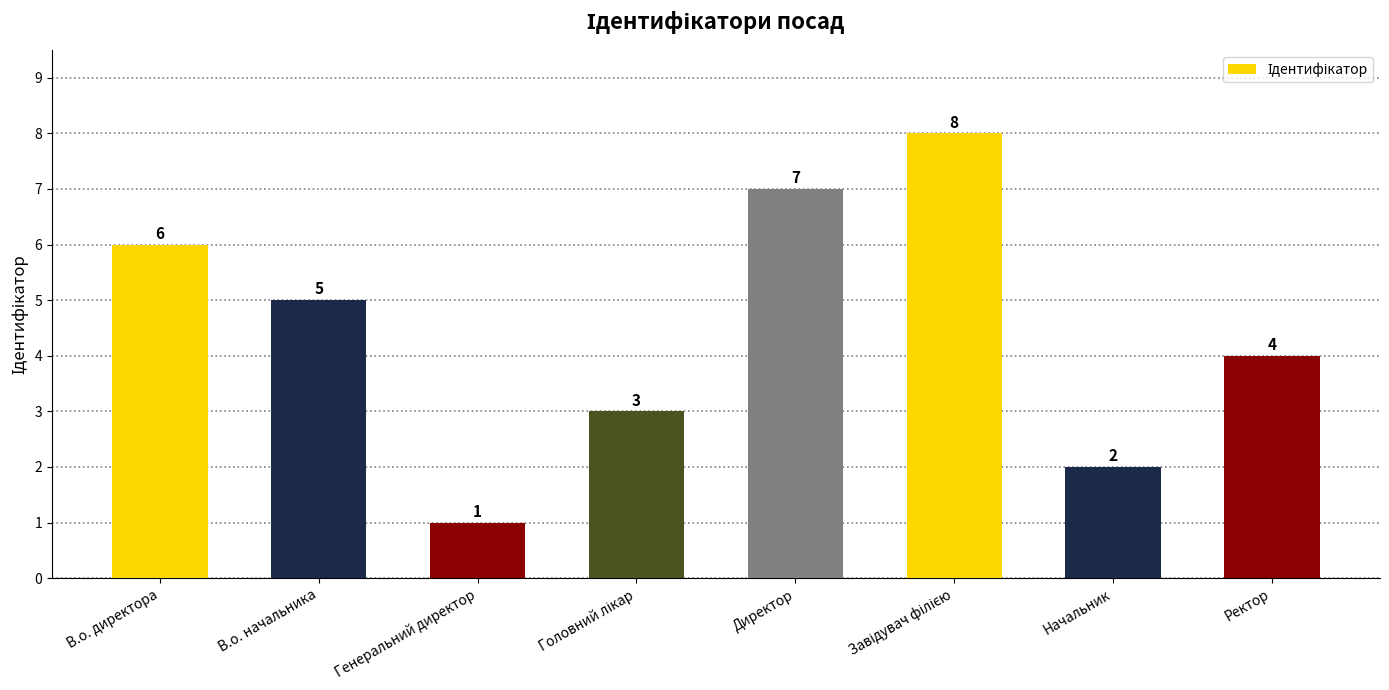

Reading left to right, list all the values displayed in this chart.

6	5	1	3	7	8	2	4